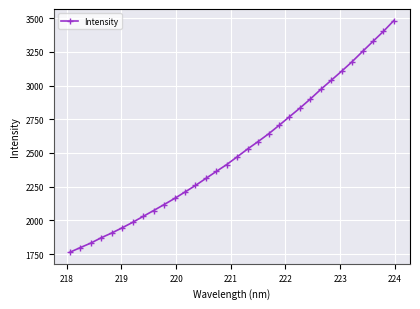

What is the smallest value displayed?

1764.1